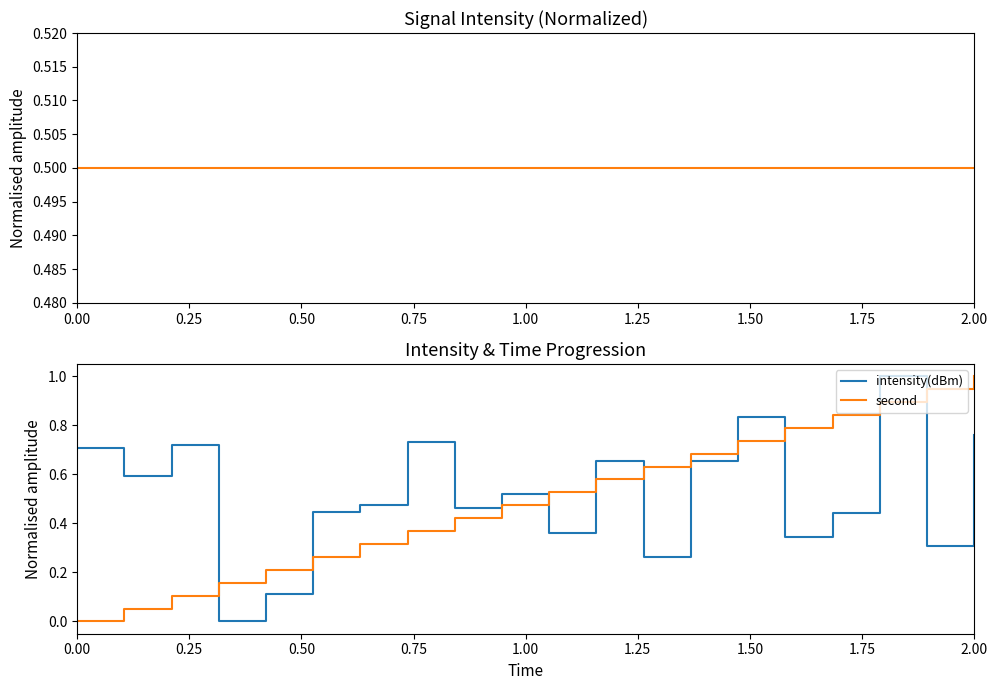

What are all the series names shown in the legend?

intensity(dBm), second